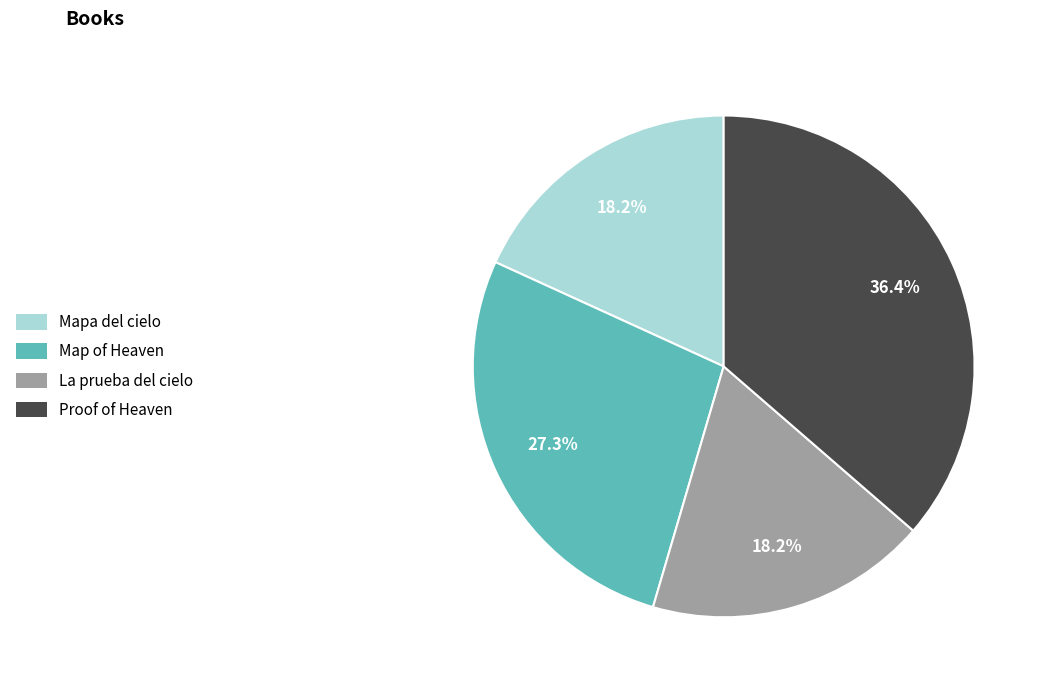

What is the largest slice in the pie chart?

Proof of Heaven